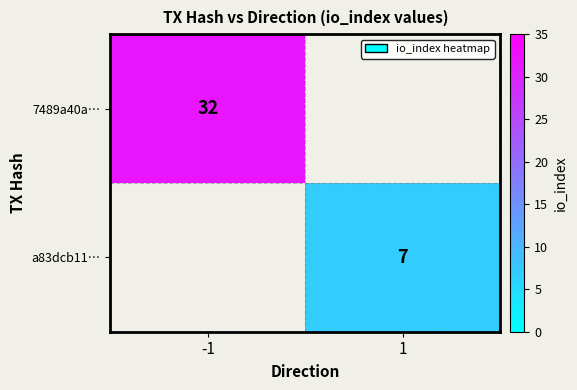

The value of a83dcb11… at -1 is 0. True or false?

True